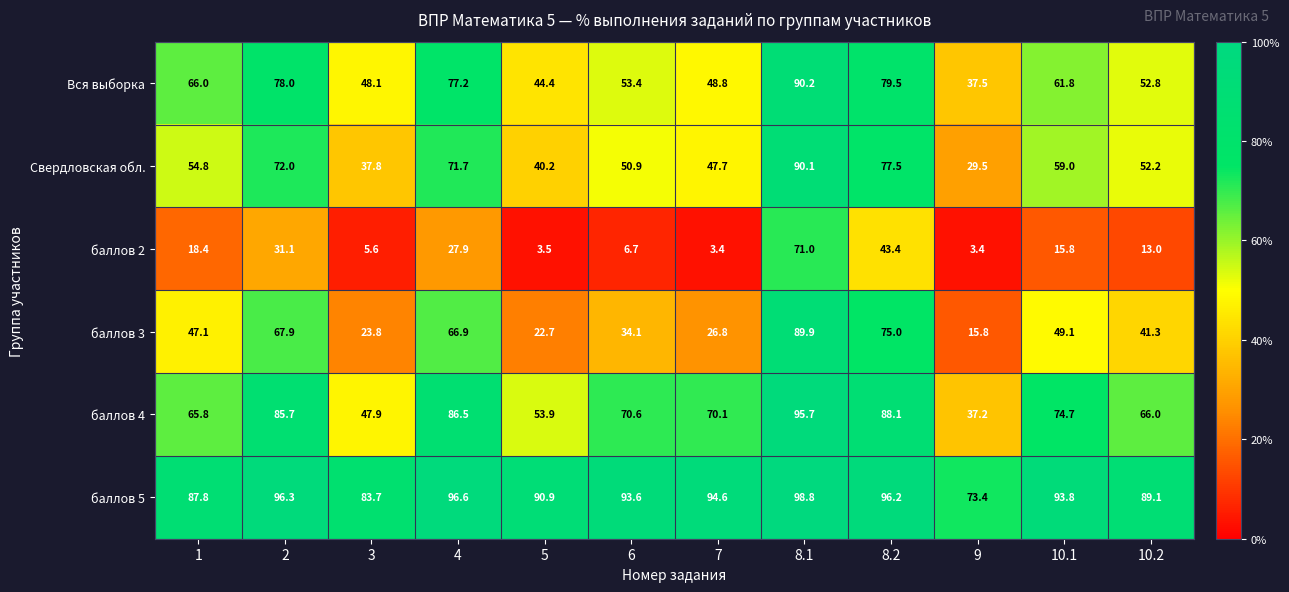

The баллов 5 series shows 137.6 at 8.2. True or false?

False